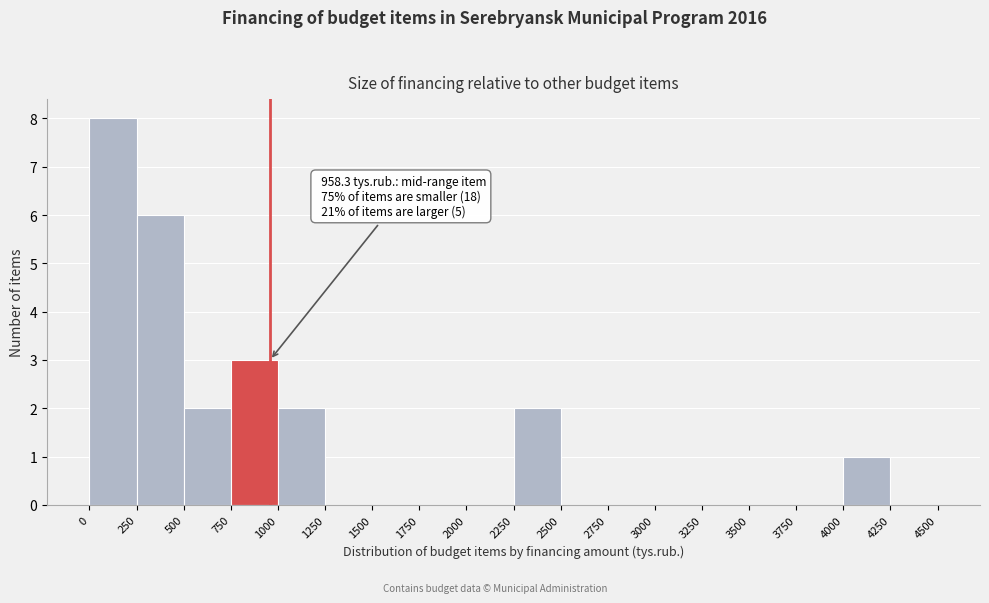

Which range on the x-axis has the tallest bar?

0 to 250